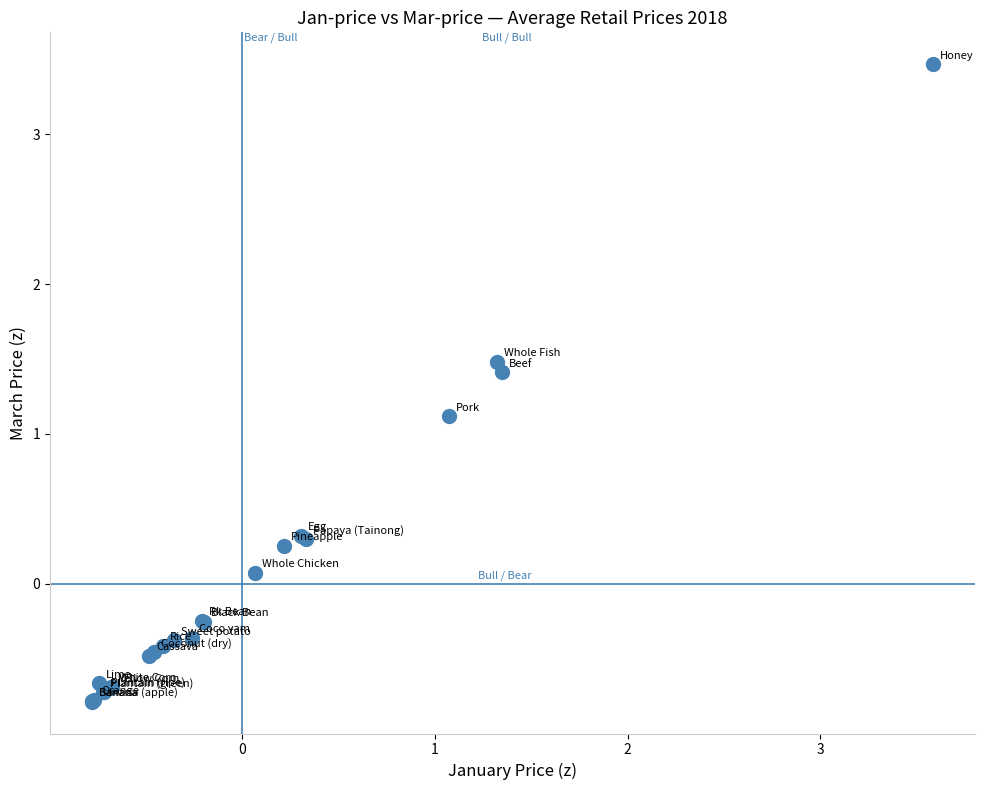

What Y value in the scatter plot is closest to 1?

1.1